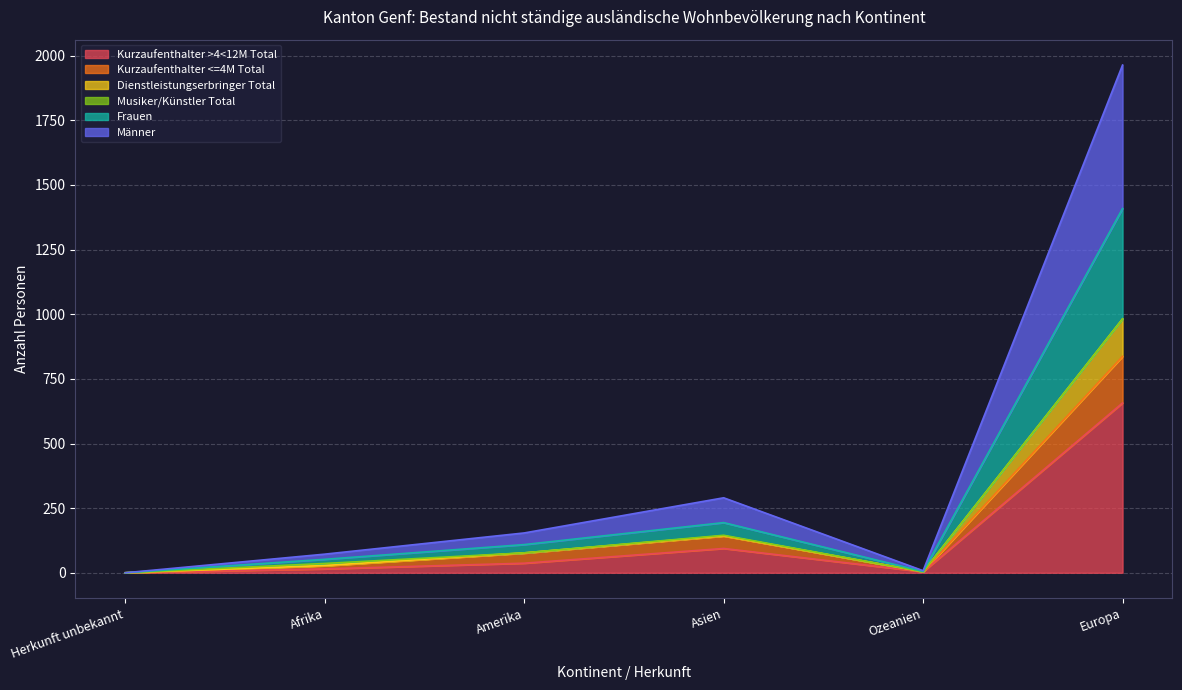

What is the sum of the Kurzaufenthalter >4<12M Total values at Herkunft unbekannt and Ozeanien?

4